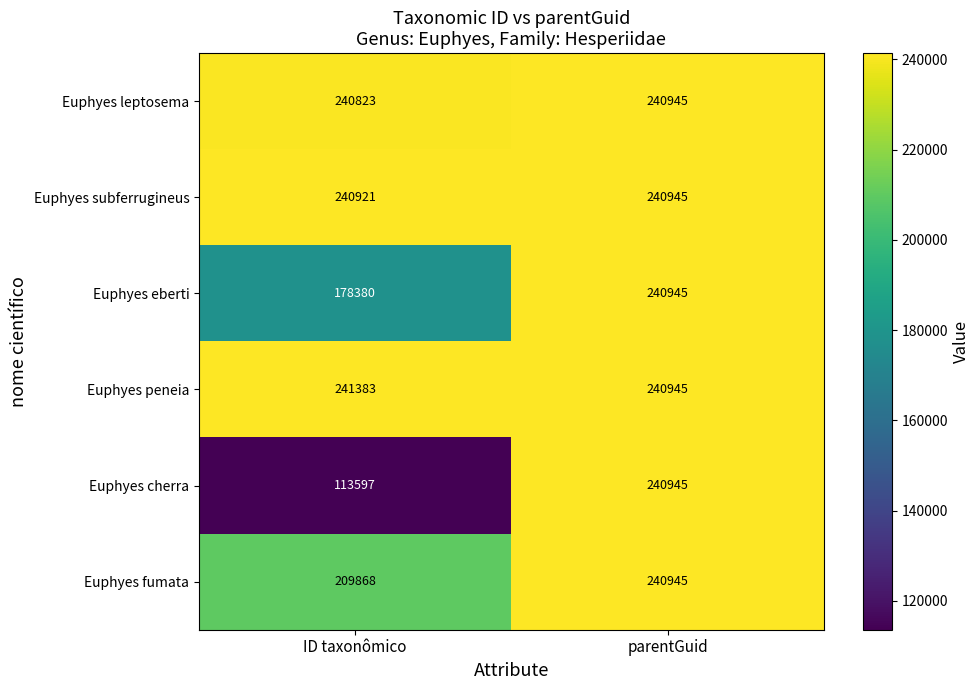

Reading right to left, what are all the values shown in this chart?

Euphyes leptosema: 240945	240823
Euphyes subferrugineus: 240945	240921
Euphyes eberti: 240945	178380
Euphyes peneia: 240945	241383
Euphyes cherra: 240945	113597
Euphyes fumata: 240945	209868